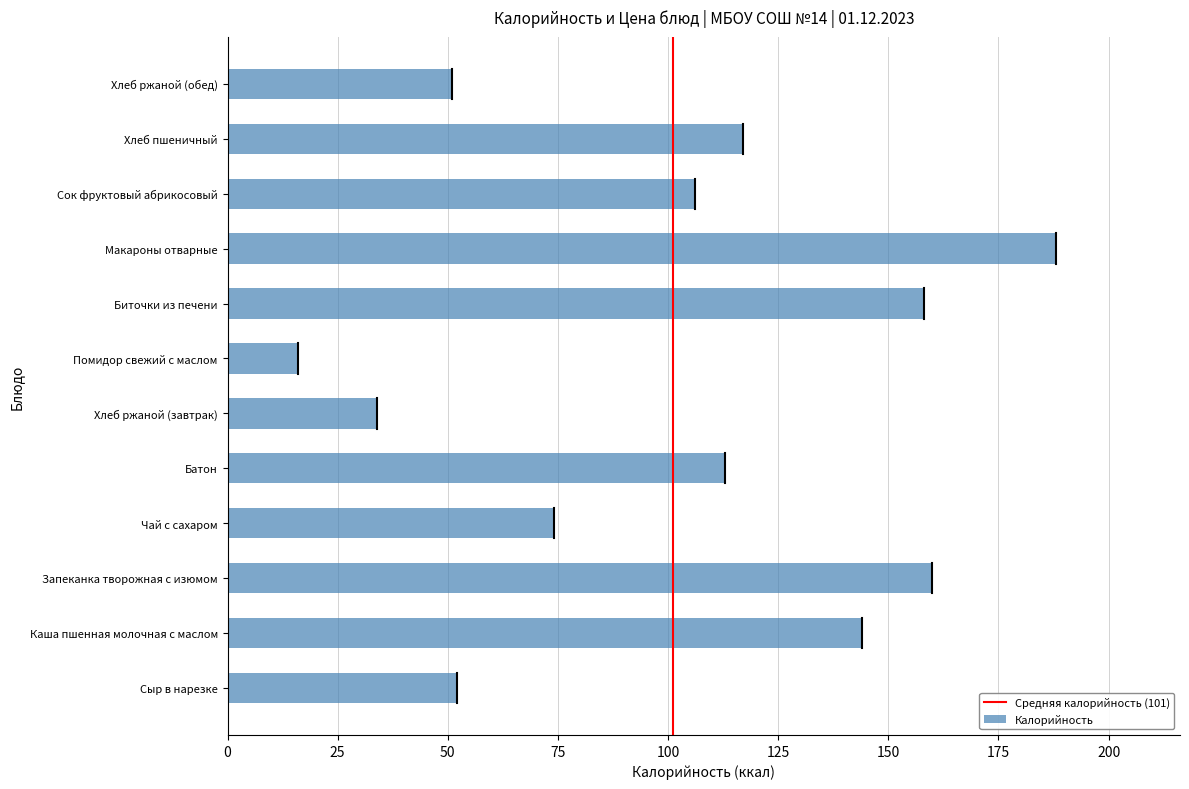

How many data points are less than 113?

6